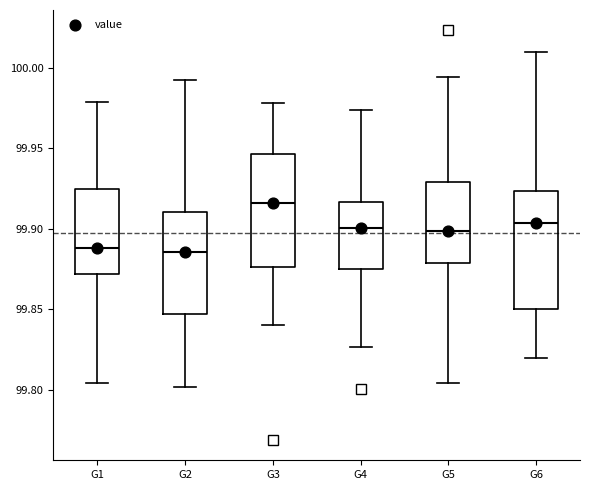

Where does the median line of the box for G1 sit on the y-axis? The values are not printed on the chart, so give them approximately, as read against the axis.

99.890